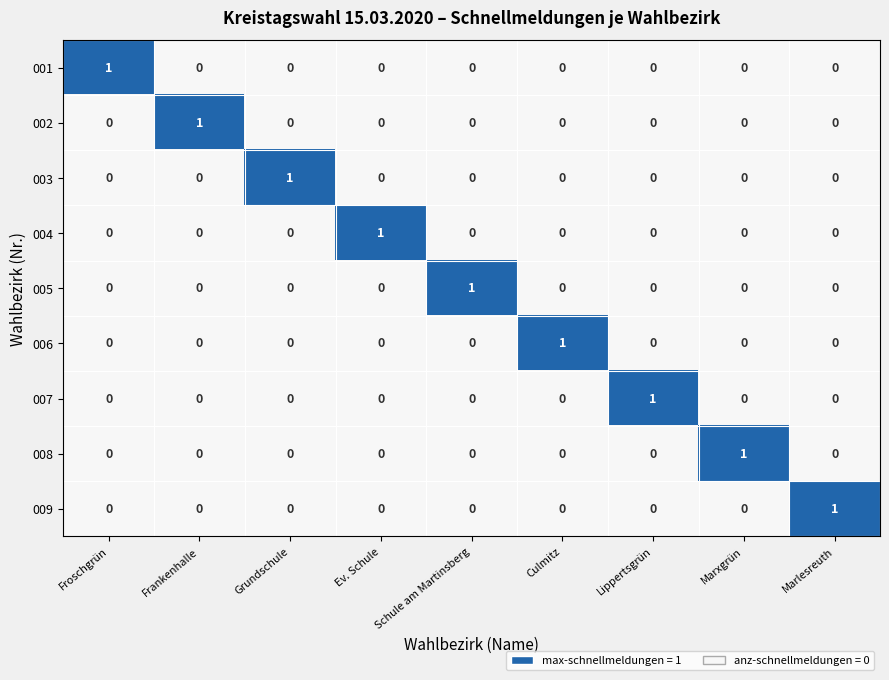

The 009 series shows 1 at Grundschule. True or false?

False